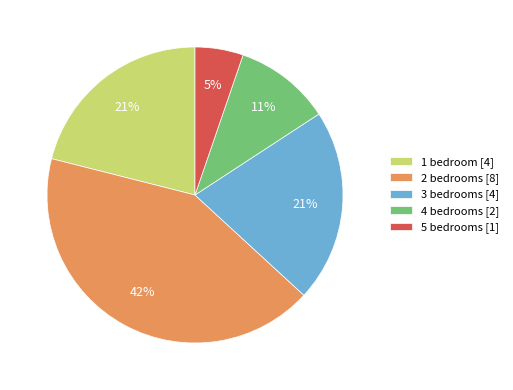

Does any single category account for the majority?

No